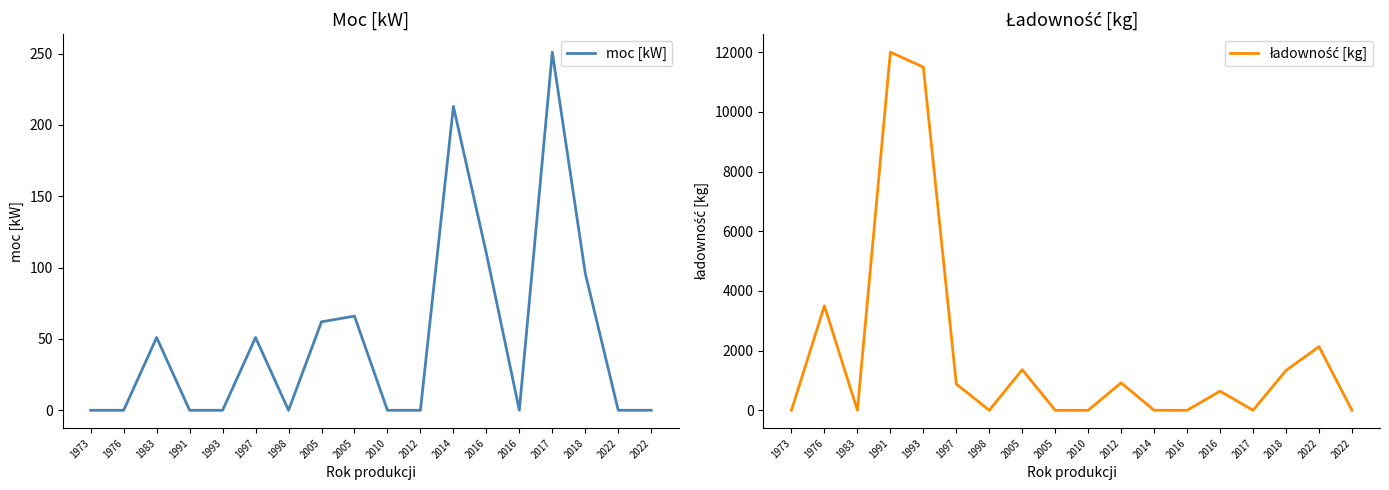

In ładowność [kg], how many points are lower than both neighbors (excluding endpoints)?

3